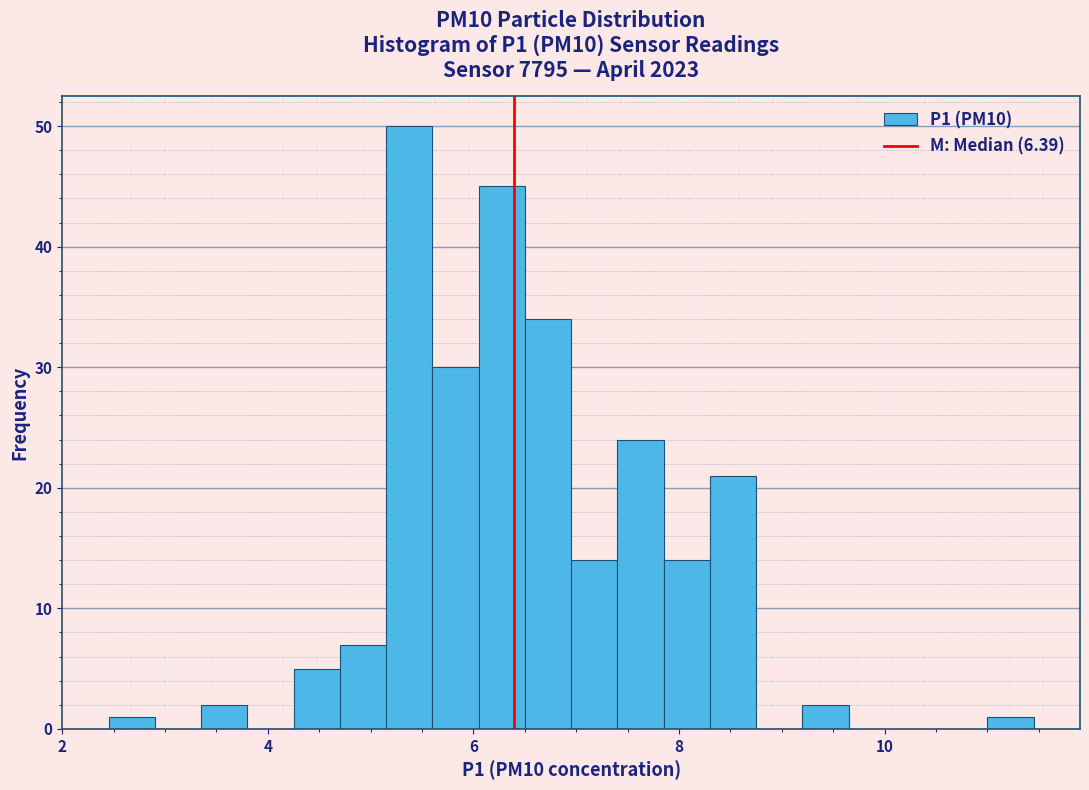

Around what value on the x-axis is the tallest bar? Give the approximate position of its centre, as read against the axis.

5.4